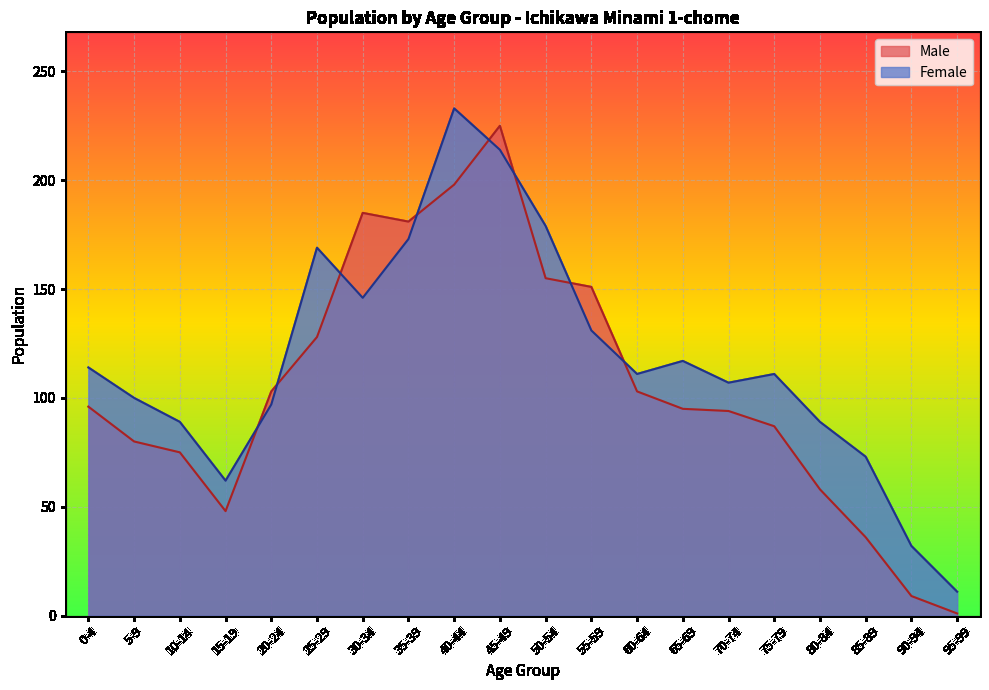

What is the label of the 18th point from the right?

10-14